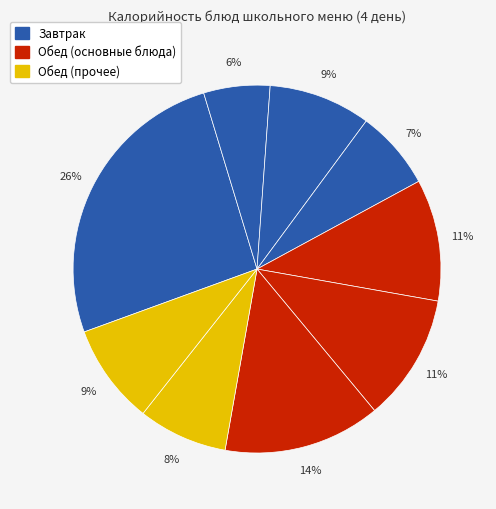

Is there any slice that represents more than half of the pie?

No